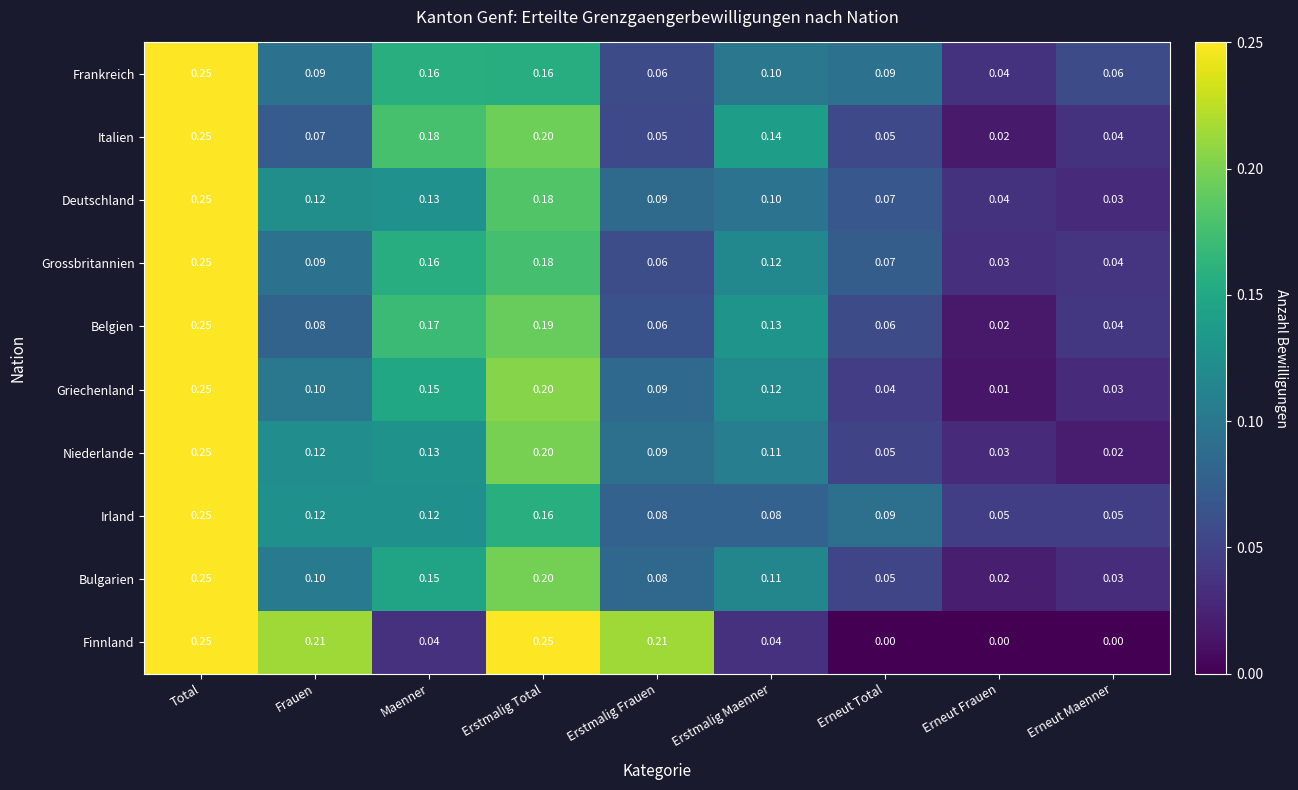

Rank the categories by Griechenland value from highest to lowest.

Total, Erstmalig Total, Maenner, Erstmalig Maenner, Frauen, Erstmalig Frauen, Erneut Total, Erneut Maenner, Erneut Frauen